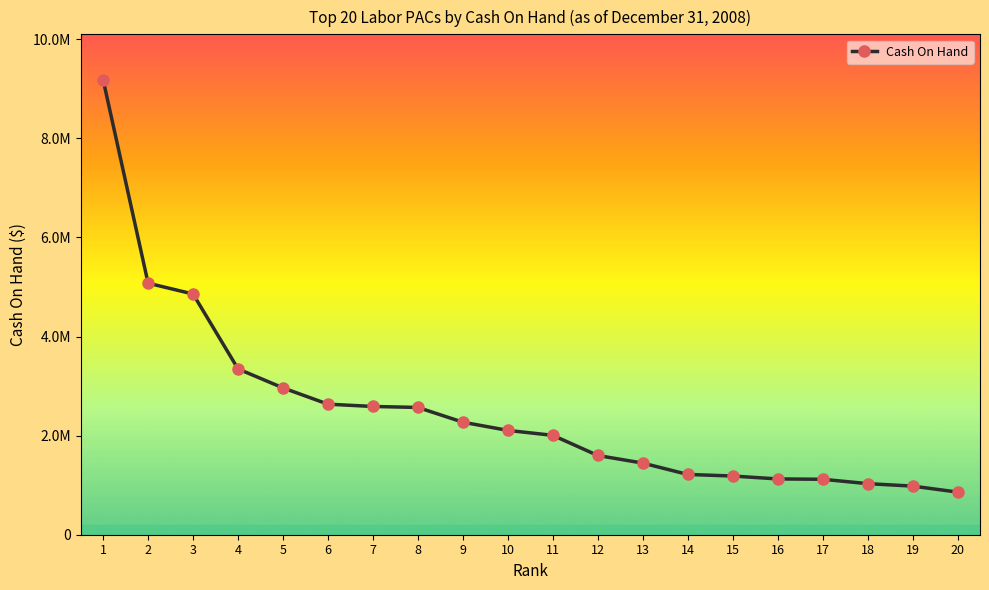

What is the ratio of the value at 3 to the value at 19?

5.0